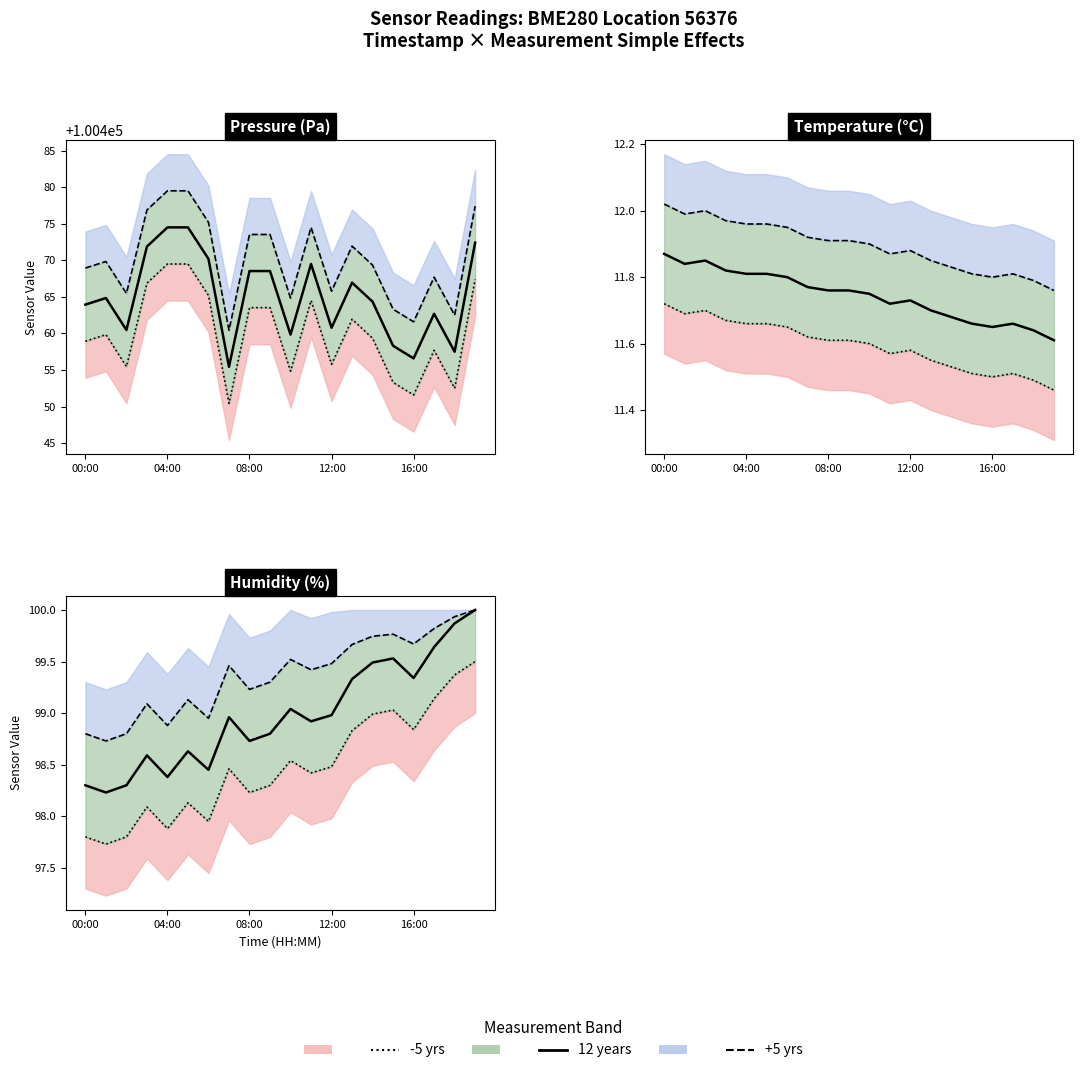

True or false: -5 yrs and 12 years cross at least once.

False